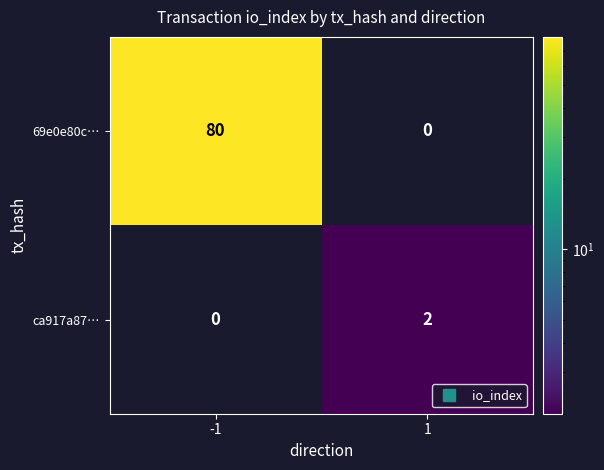

Reading left to right, list all the values displayed in this chart.

69e0e80c…: 80	0
ca917a87…: 0	2